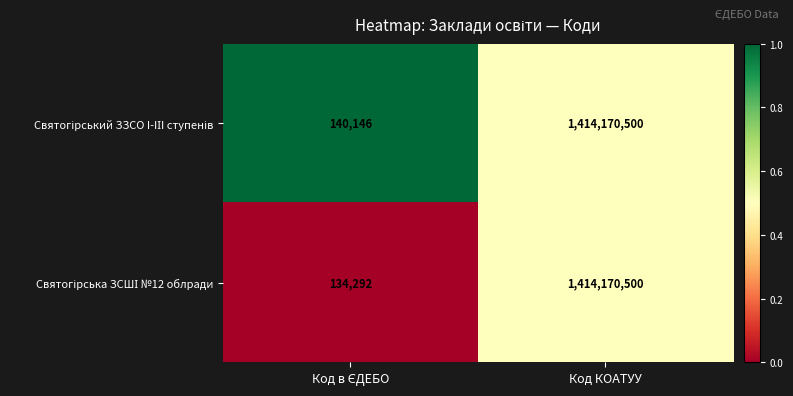

What is the minimum value shown in the chart?

134292